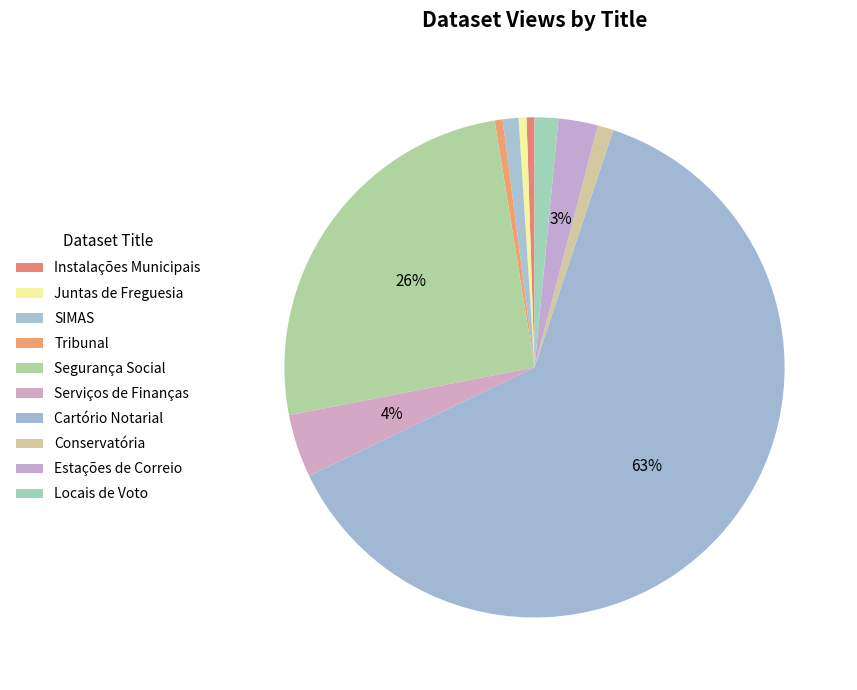

What is the majority slice?

Cartório Notarial